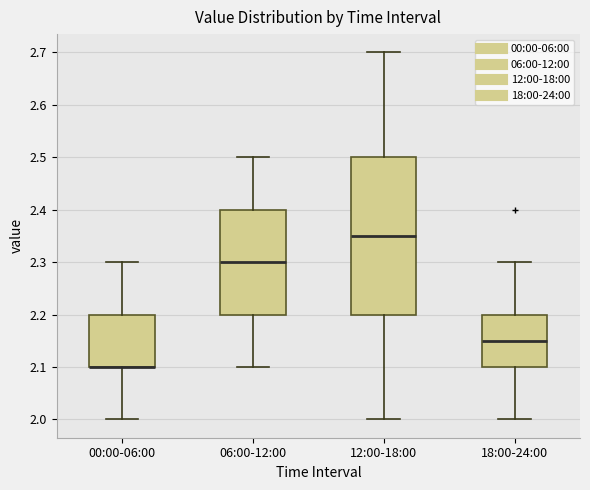

Where does the upper whisker of the box for 18:00-24:00 end on the y-axis? The values are not printed on the chart, so give them approximately, as read against the axis.

2.30